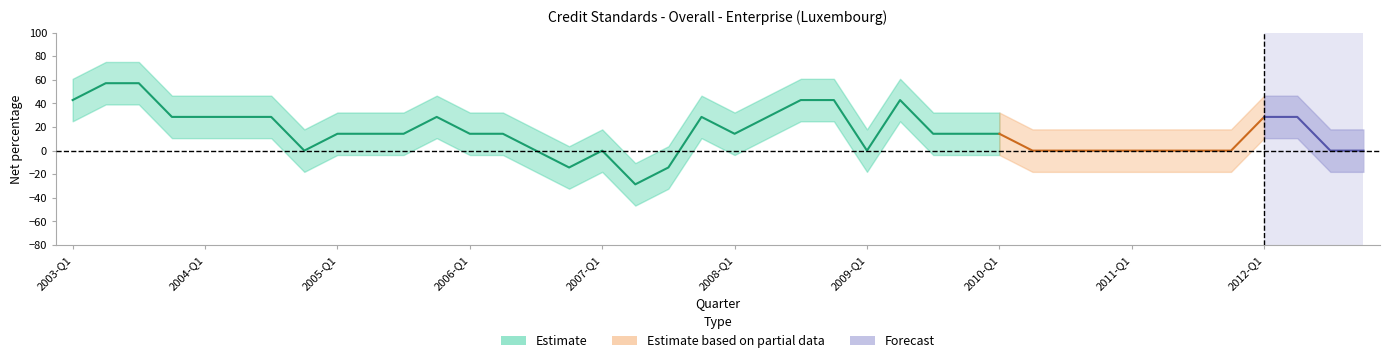

The chart shows a value of -29.8 at 2011-Q2. True or false?

False